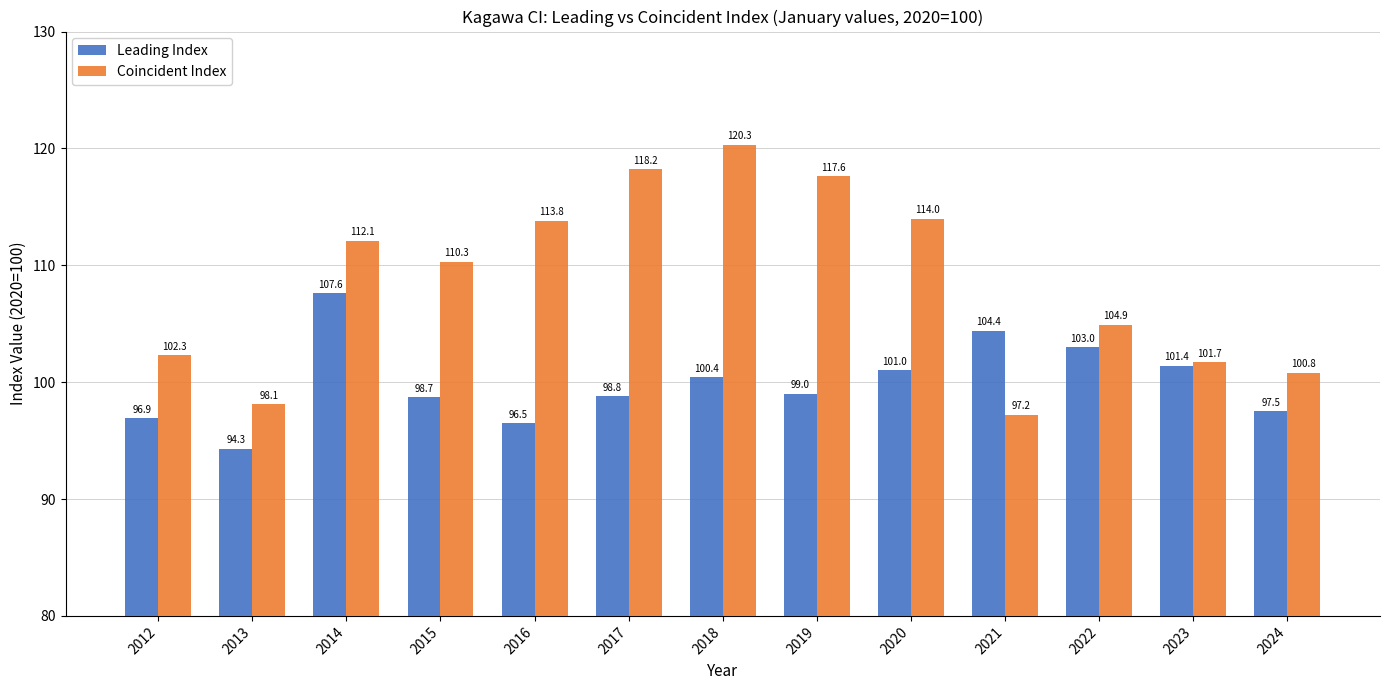

How many categories are shown in the chart?

13